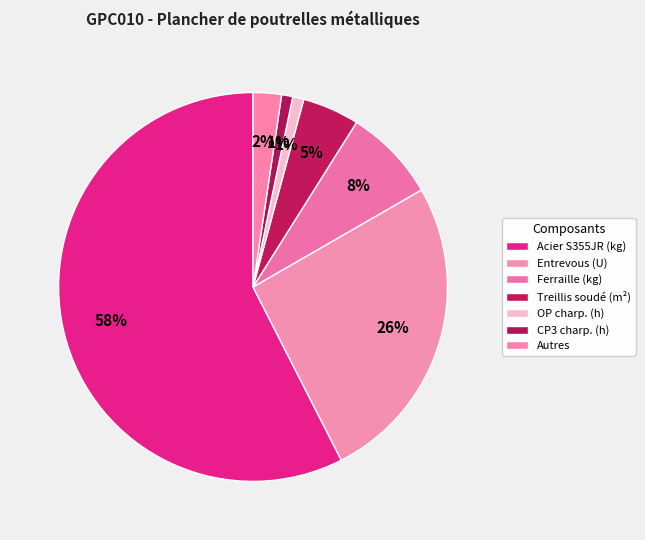

How many segments does this pie chart have?

7